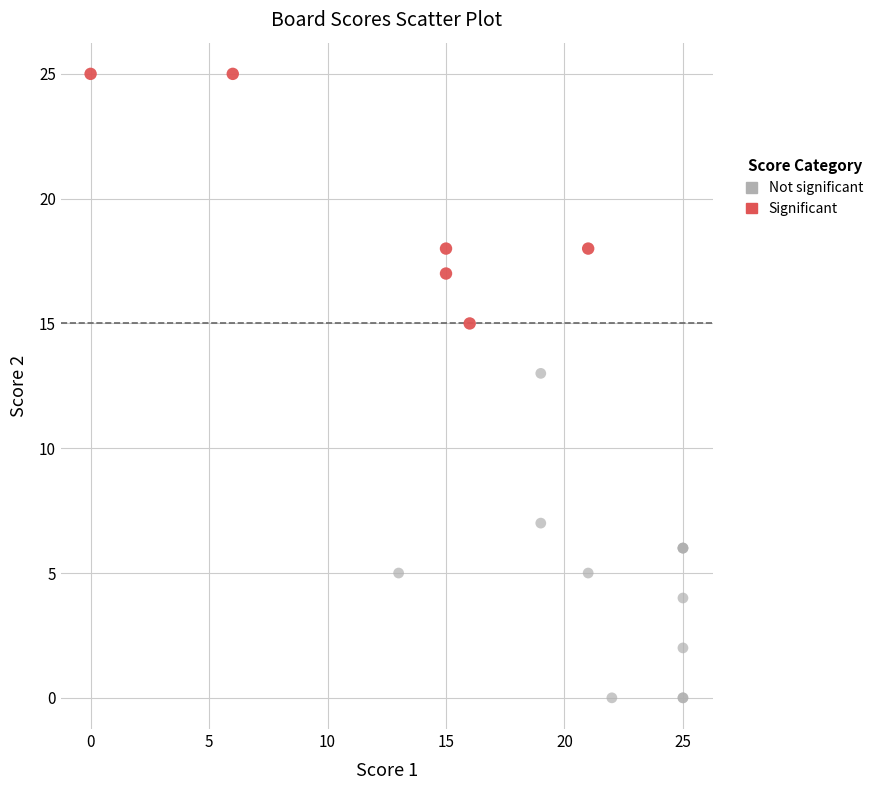

Which series contains the highest Y value?

Significant